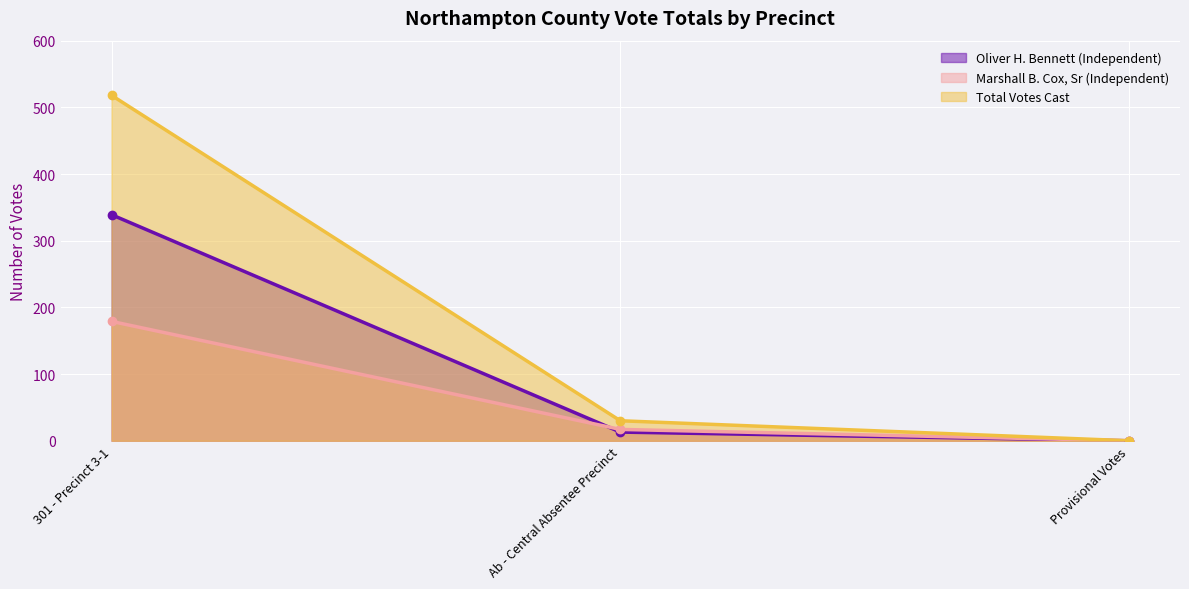

At which category is the sum across all series the highest?

301 - Precinct 3-1